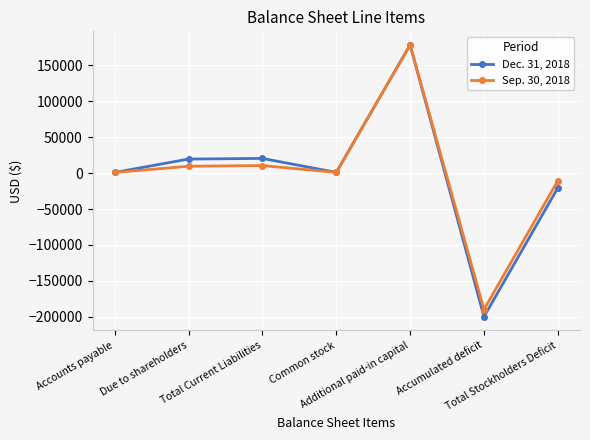

What is the minimum value for Sep. 30, 2018?

-189851